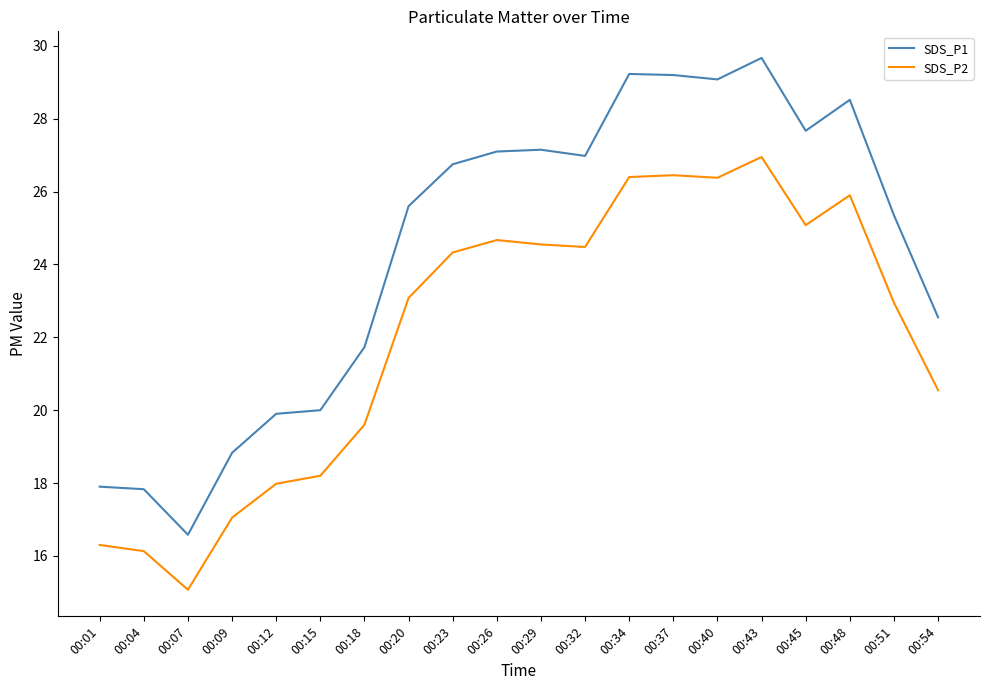

True or false: SDS_P1 and SDS_P2 cross at least once.

False